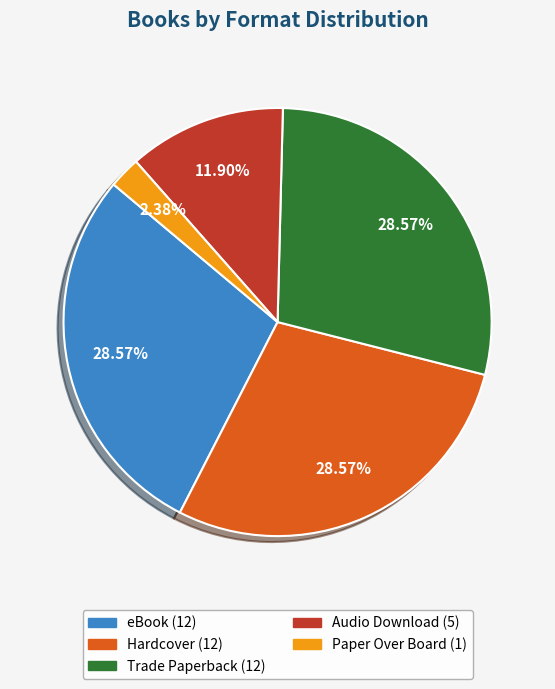

Which slice is the smallest?

Paper Over Board